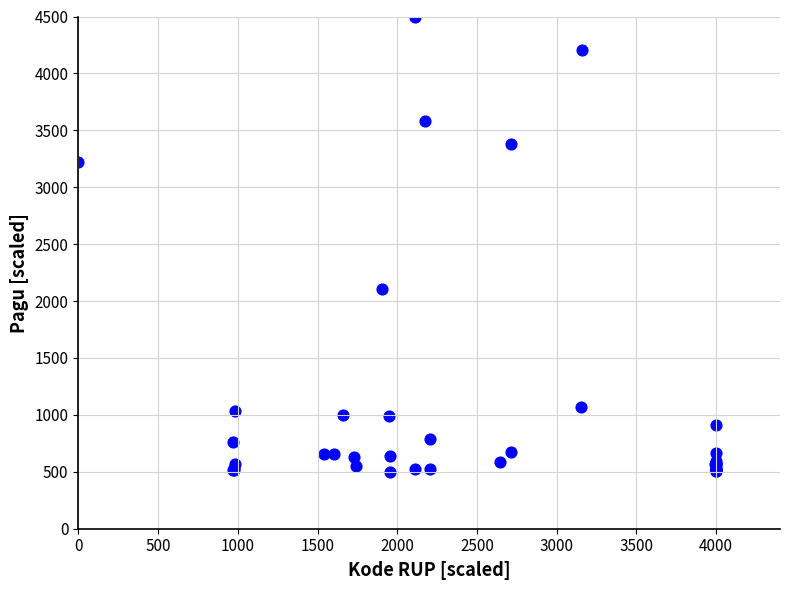

What Y value in the scatter plot is closest to 2500?

2104.8